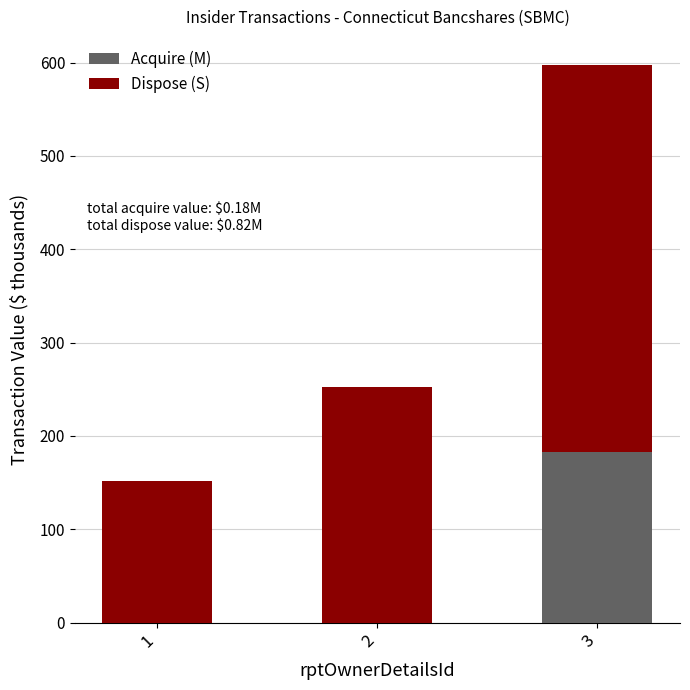

The value of Acquire (M) at 2 is 114.1. True or false?

False